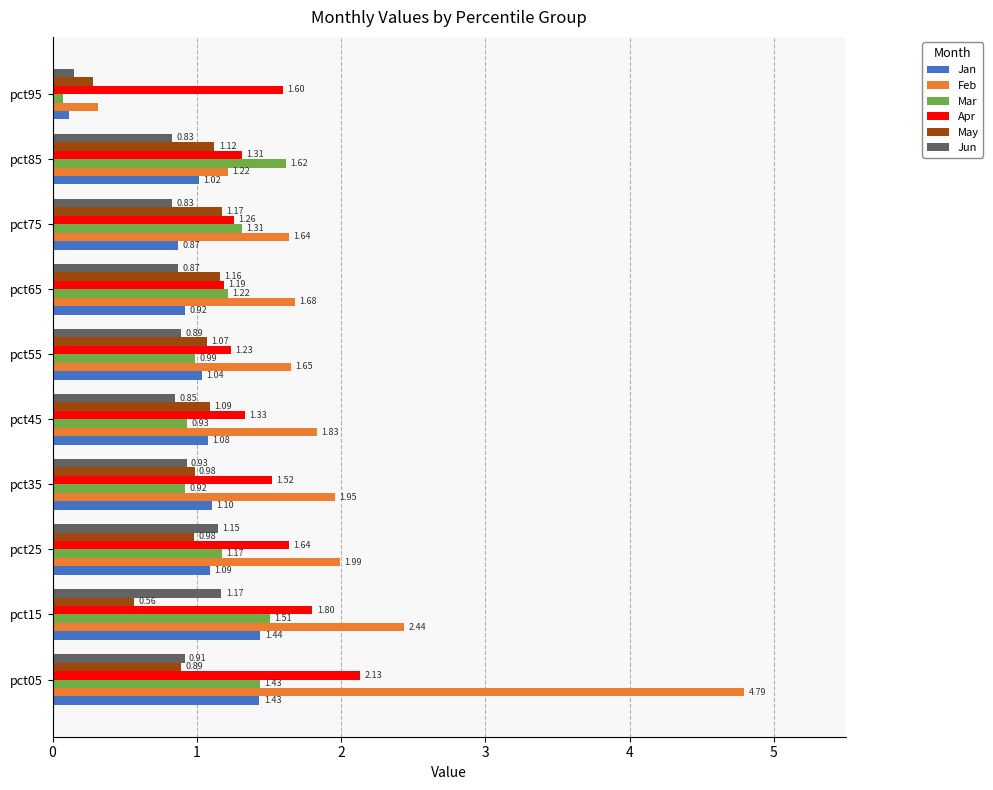

Which series has the widest spread of values?

Feb